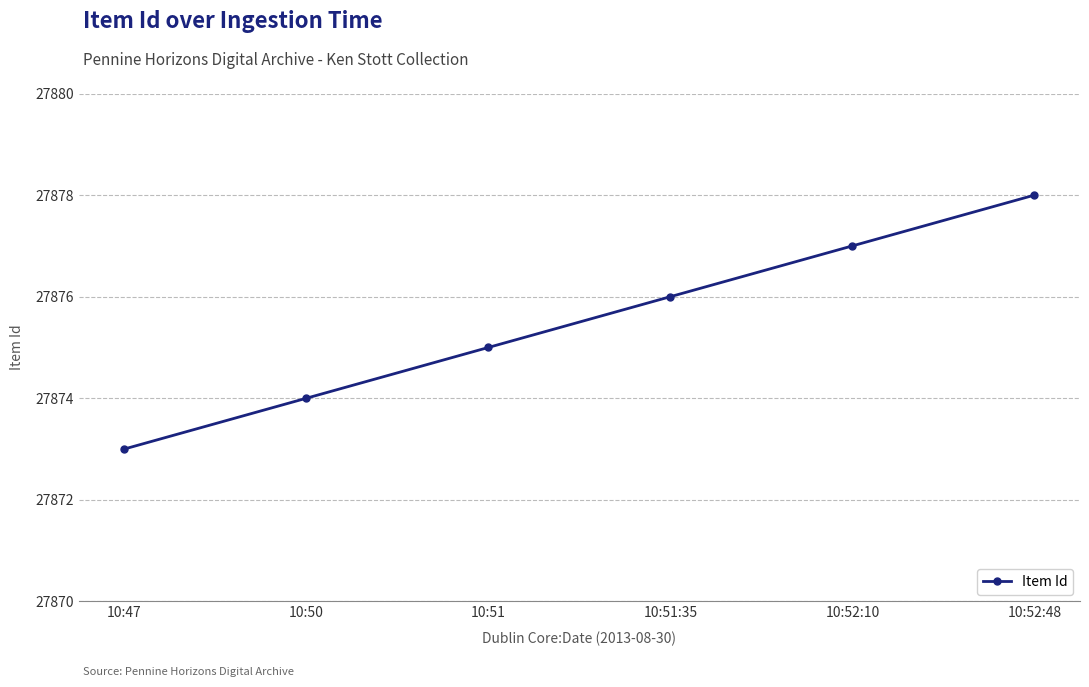

How many values are below 27876?

3